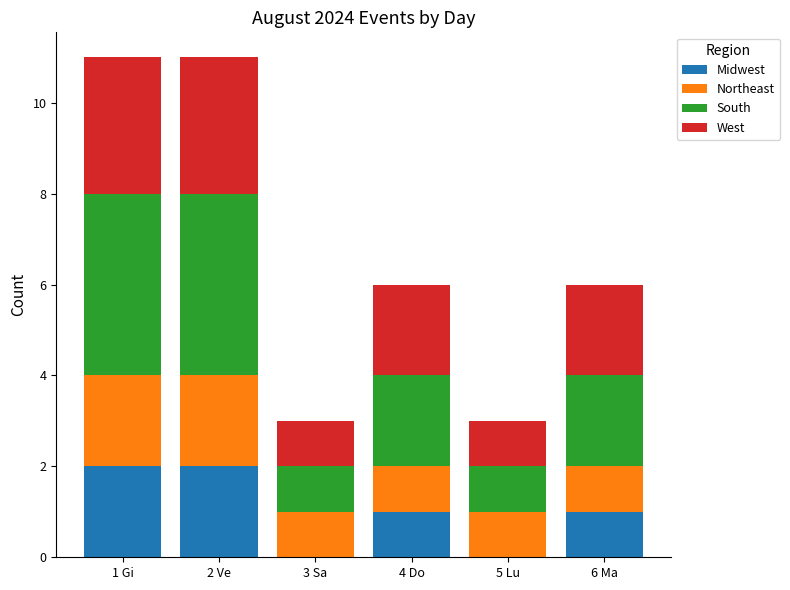

How many categories are shown in the chart?

6